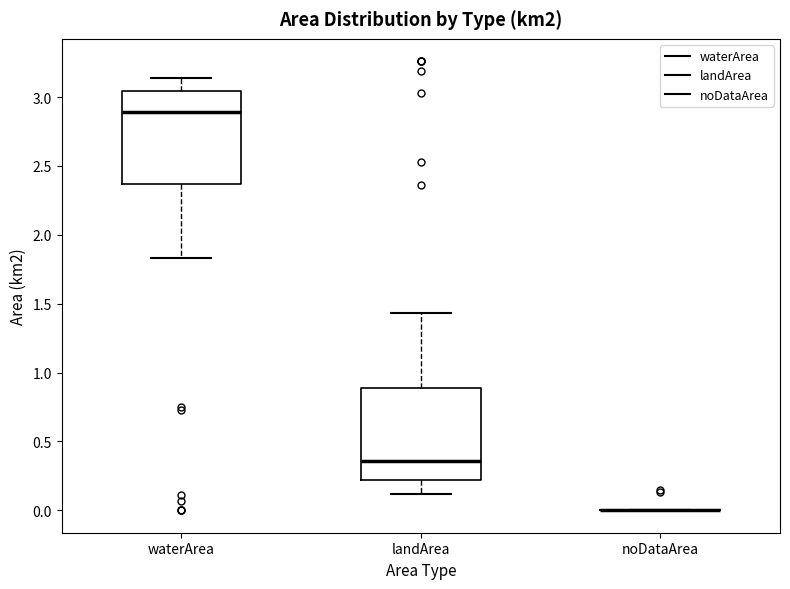

Reading left to right, transcribe this box plot: for each box, give where its median line is, the range the box spans, and where its two whiskers end, as read against the y-axis. The values are not printed on the chart, so give them approximately, as read against the axis.

waterArea: median 2.90, box 2.35 to 3.05, whiskers 1.85 to 3.15
landArea: median 0.35, box 0.20 to 0.90, whiskers 0.10 to 1.45
noDataArea: box collapsed to a line at 0.00, whiskers 0.00 to 0.00